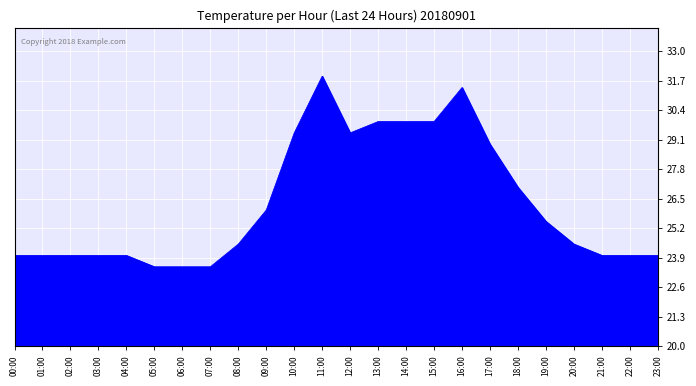

What is the smallest value displayed?

23.5